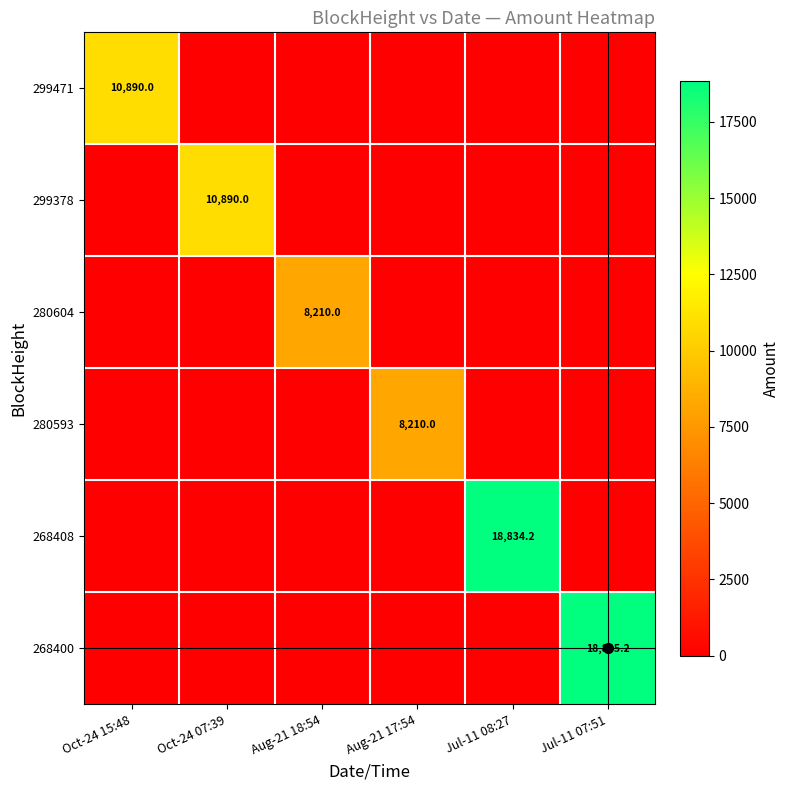

Which series changed the most between Oct-24 15:48 and Oct-24 07:39?

299378